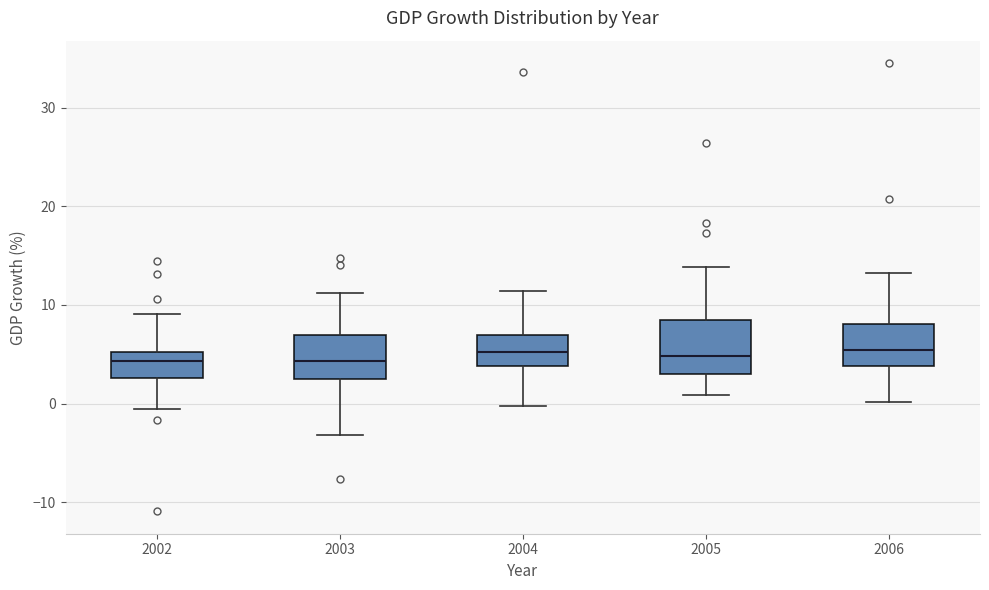

Reading left to right, transcribe this box plot: for each box, give where its median line is, the range the box spans, and where its two whiskers end, as read against the y-axis. The values are not printed on the chart, so give them approximately, as read against the axis.

2002: median 4, box 3 to 5, whiskers -1 to 9
2003: median 4, box 3 to 7, whiskers -3 to 11
2004: median 5, box 4 to 7, whiskers 0 to 11
2005: median 5, box 3 to 8, whiskers 1 to 14
2006: median 5, box 4 to 8, whiskers 0 to 13